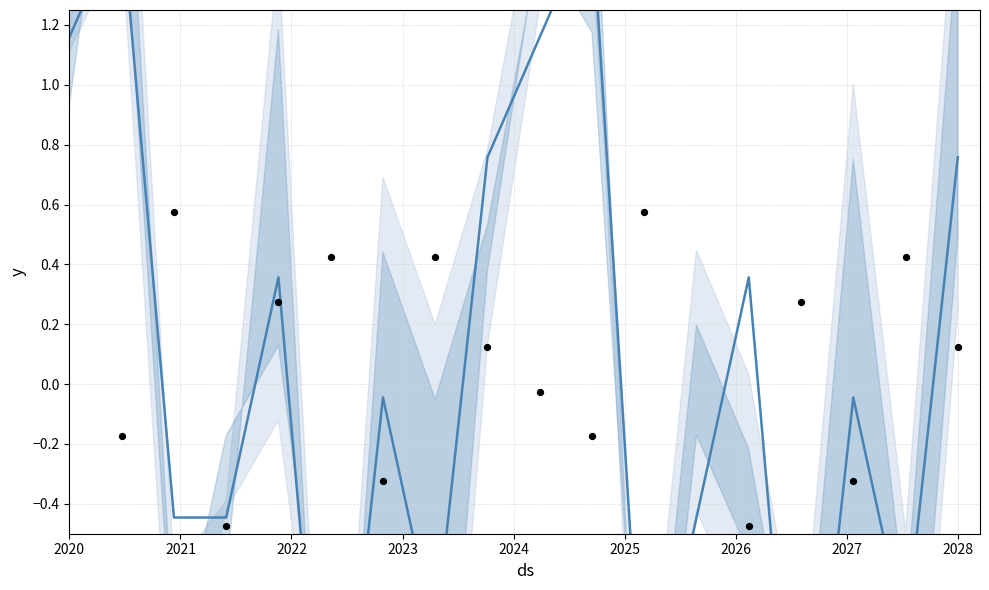

Which series reaches the minimum Y coordinate?

y_center